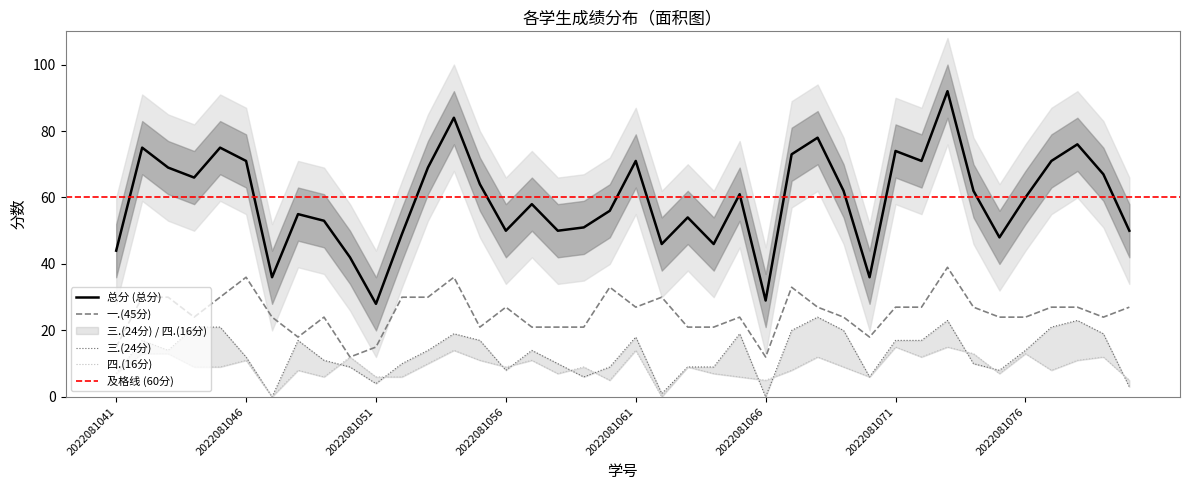

What is the value of the 总分 point at the 16th from the left?

50